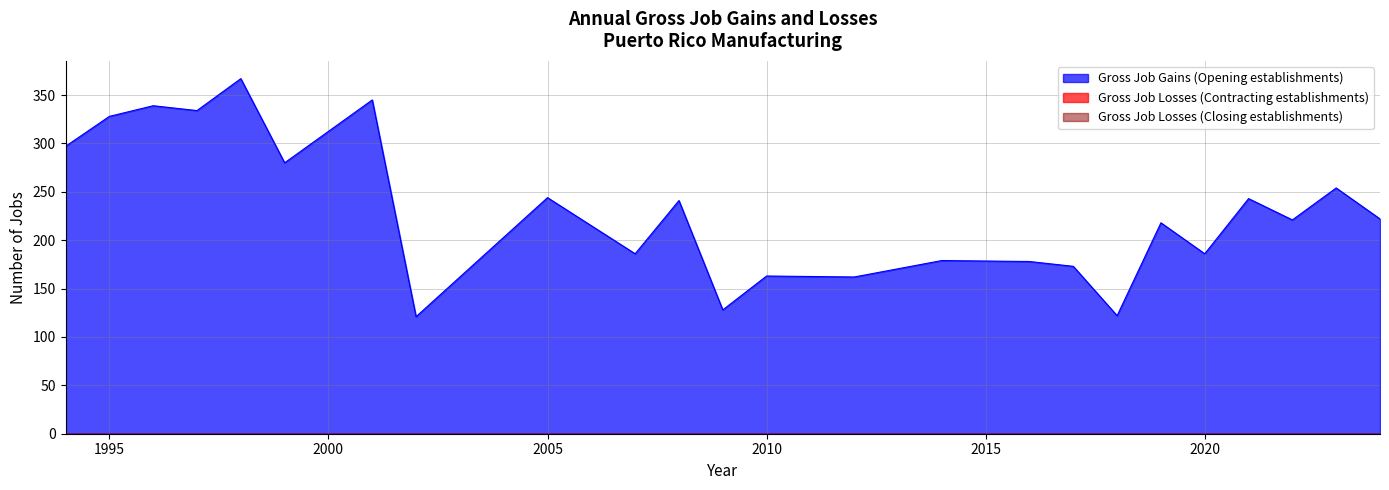

Does the chart have visible grid lines?

Yes